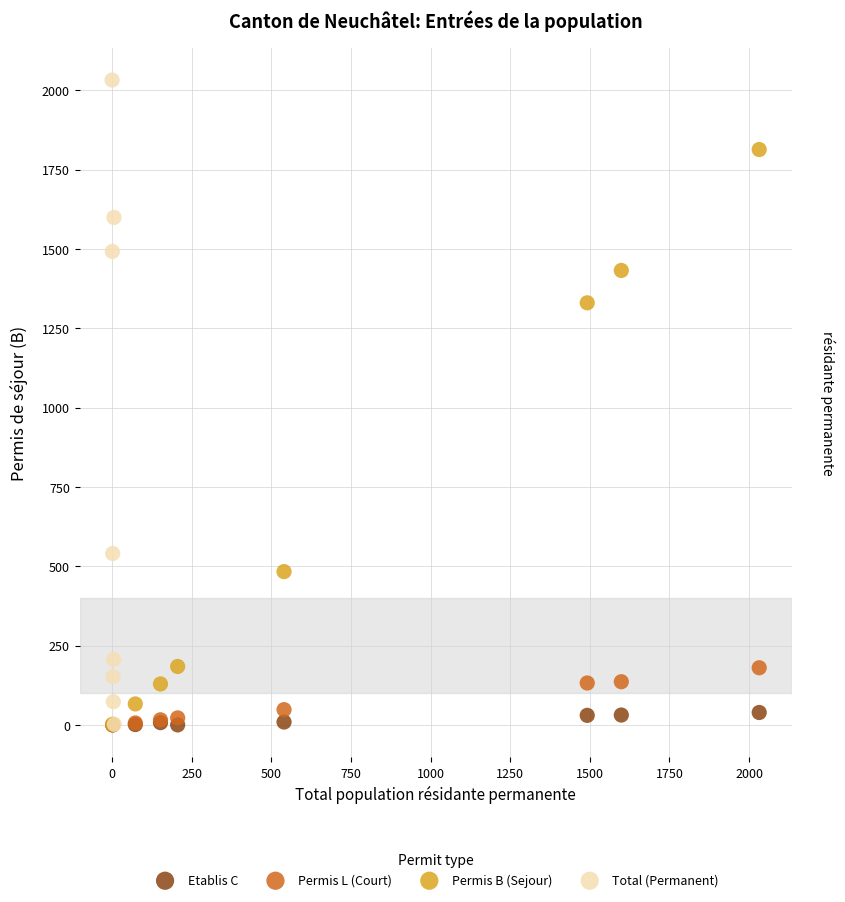

Which series has the widest spread of Y values?

Total (Permanent)